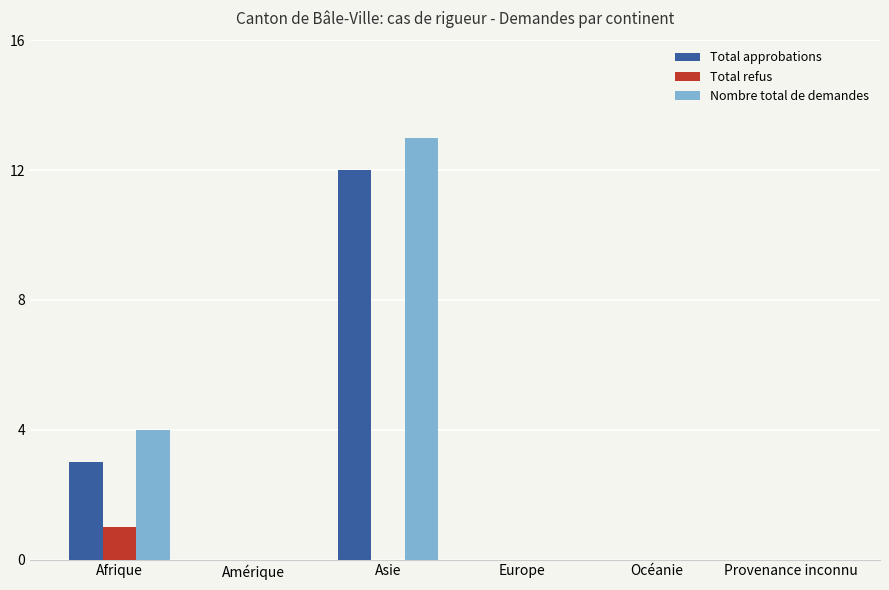

What are all the series names shown in the legend?

Total approbations, Total refus, Nombre total de demandes